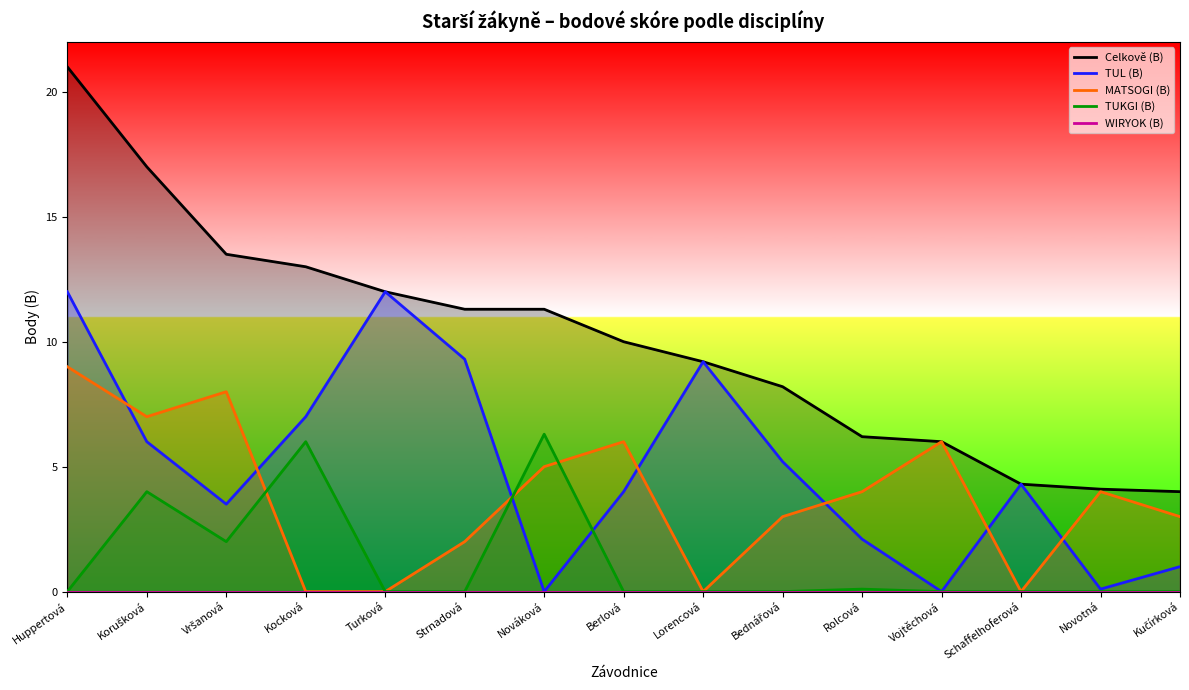

What are all the series names shown in the legend?

Celkově (B), TUL (B), MATSOGI (B), TUKGI (B), WIRYOK (B)